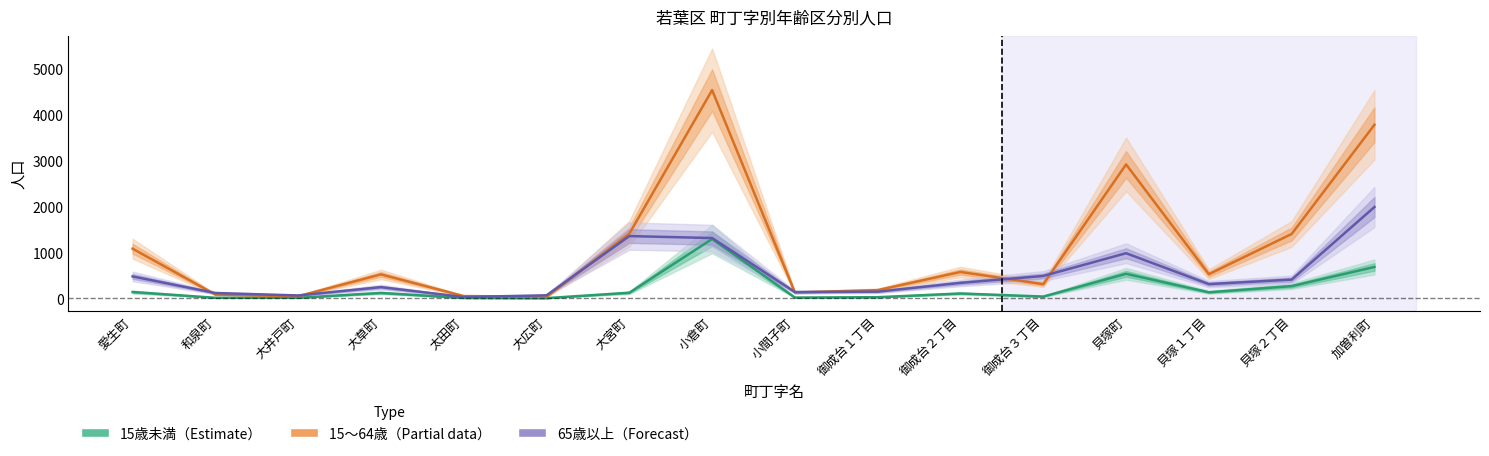

Count the number of categories in the chart.

16